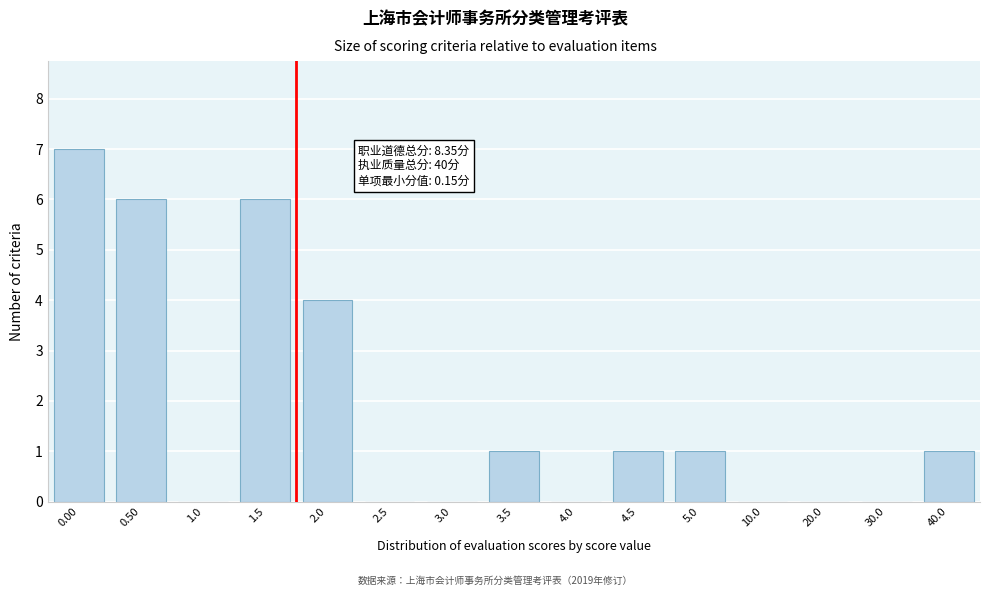

Reading left to right, what are all the values shown in this chart?

0.00=7	0.50=6	1.0=0	1.5=6	2.0=4	2.5=0	3.0=0	3.5=1	4.0=0	4.5=1	5.0=1	10.0=0	20.0=0	30.0=0	40.0=1